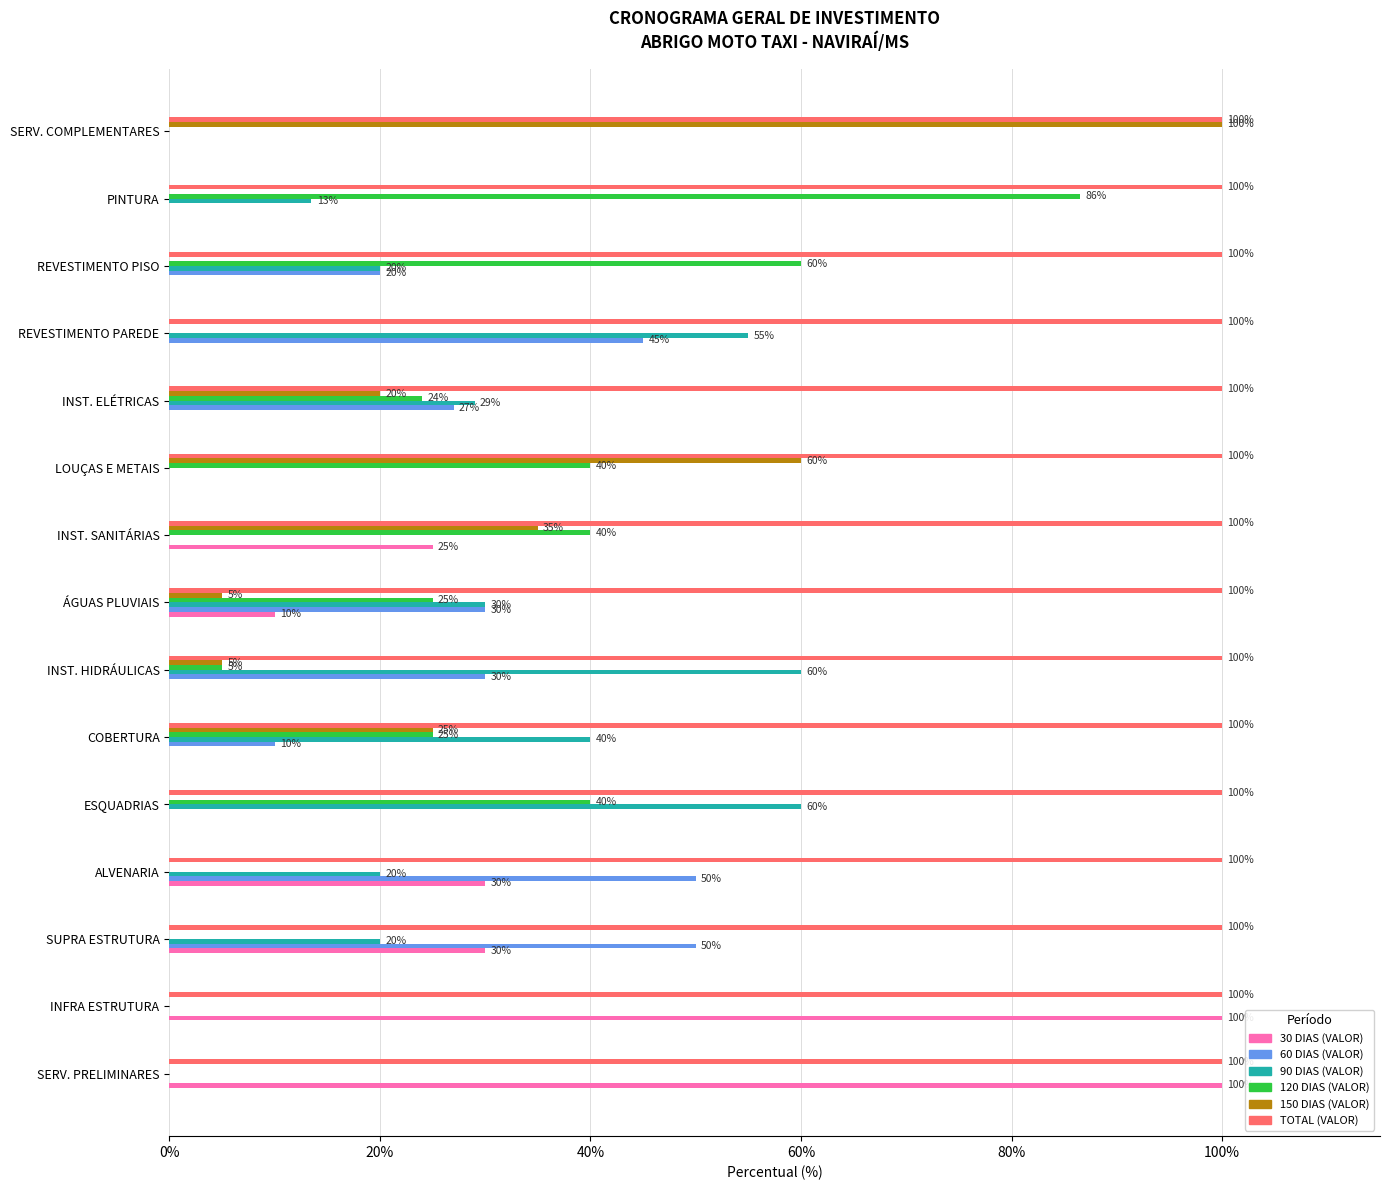

True or false: 90 DIAS (VALOR) has a value of 26.3 at LOUÇAS E METAIS.

False